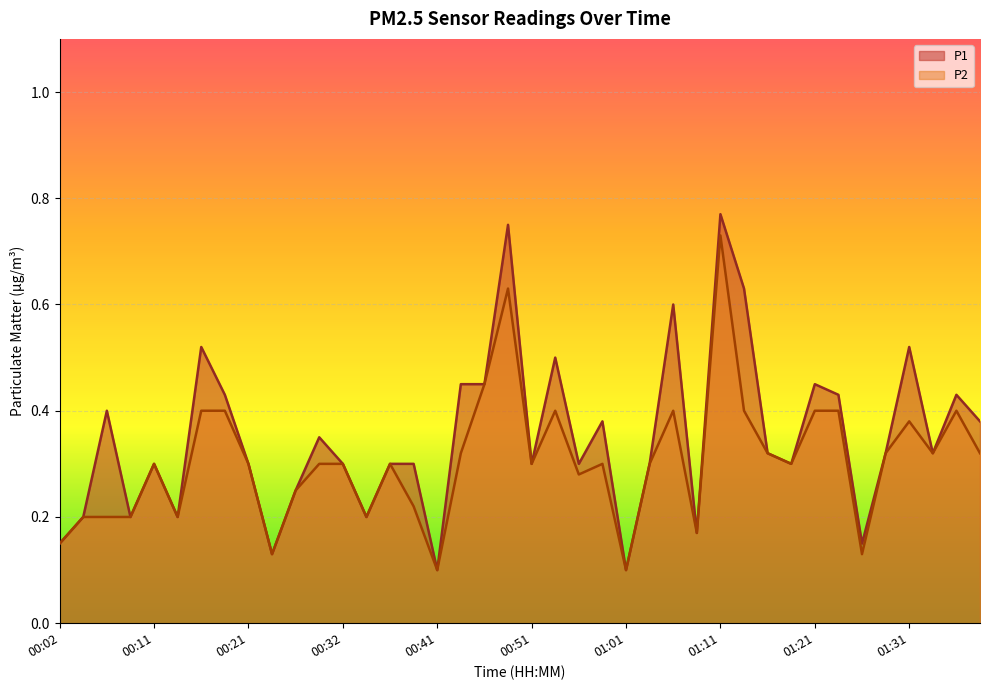

Where is P2 nearest to the value 0?

00:41